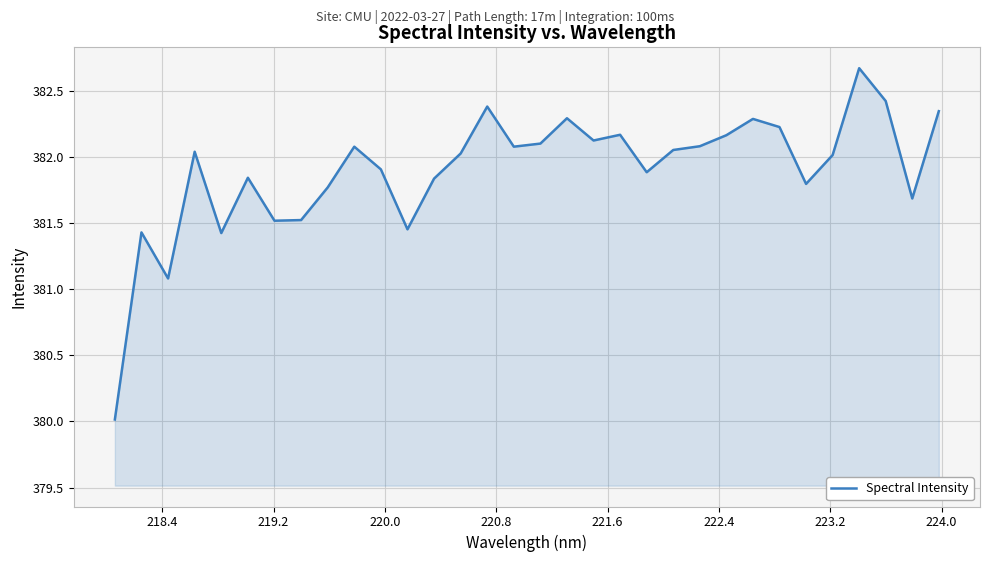

What is the difference between the maximum and minimum values?

2.7